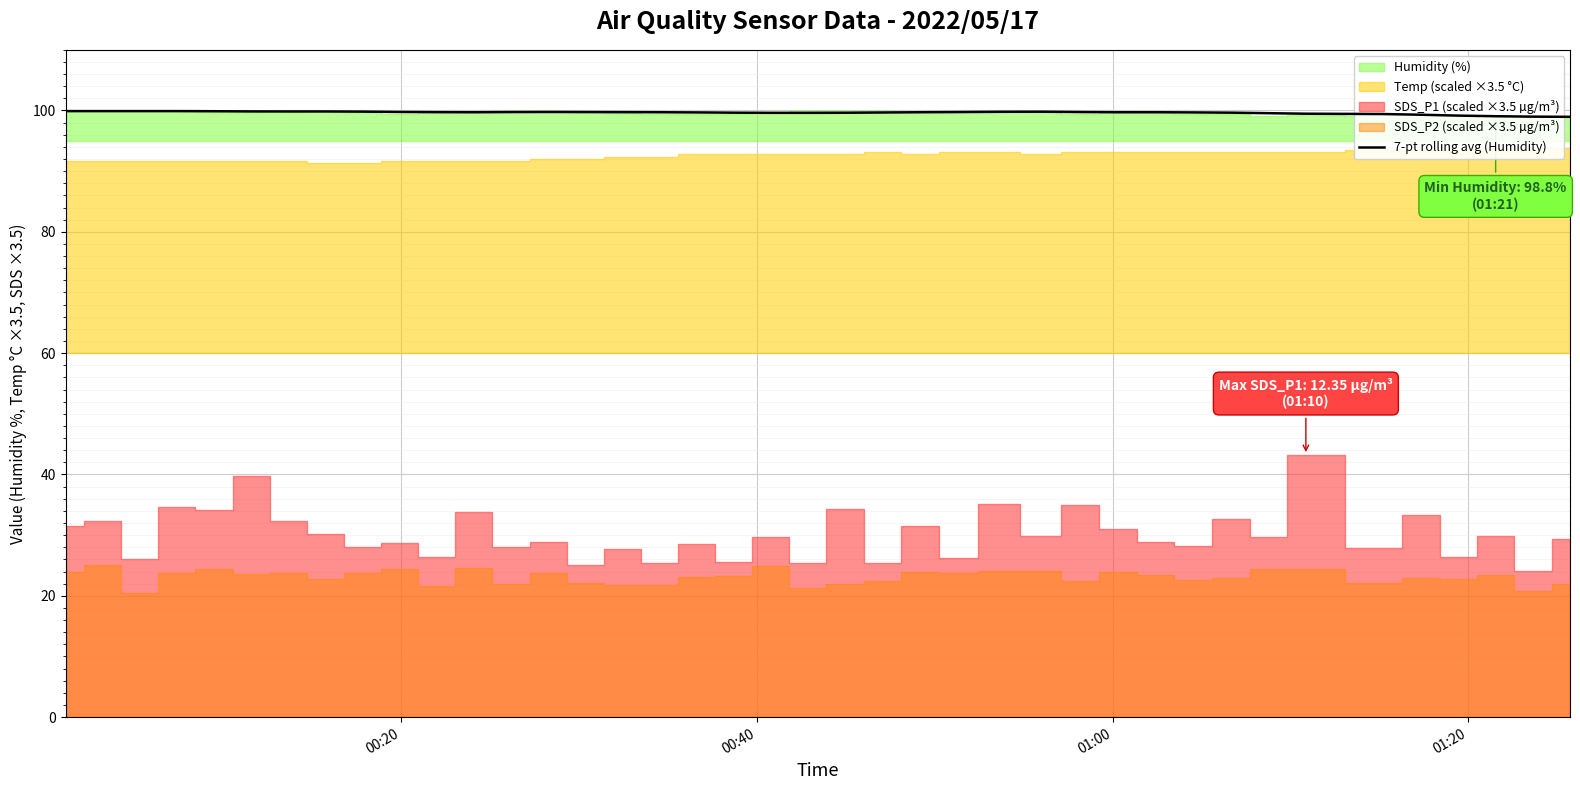

What is the difference between the maximum and minimum values?

0.9